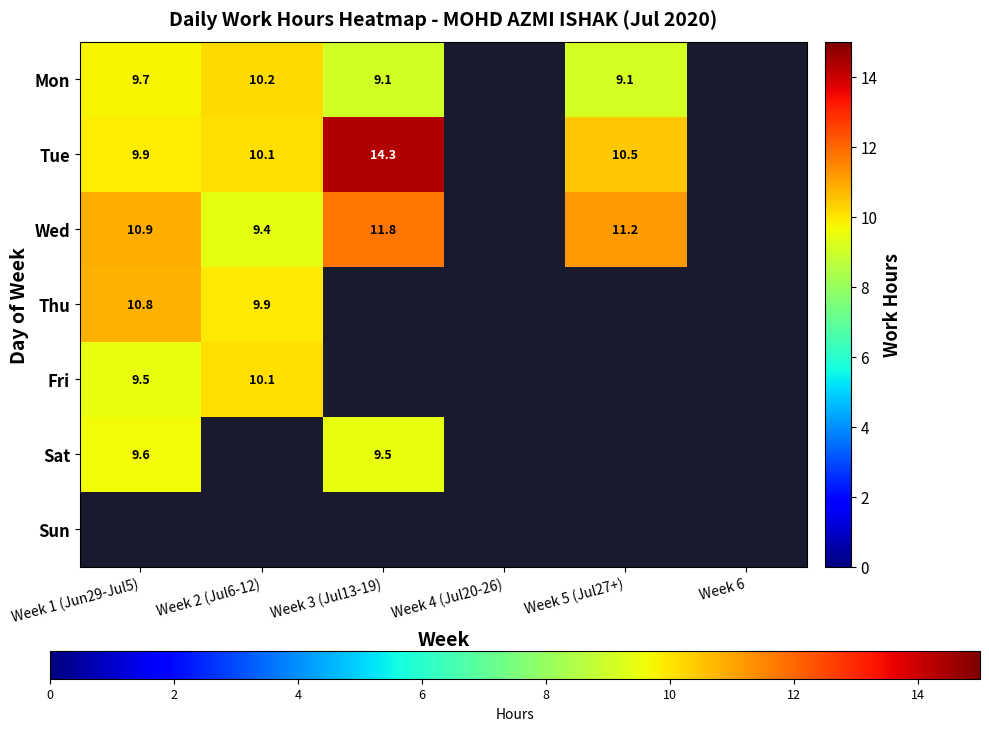

What is the greatest value displayed?

14.3